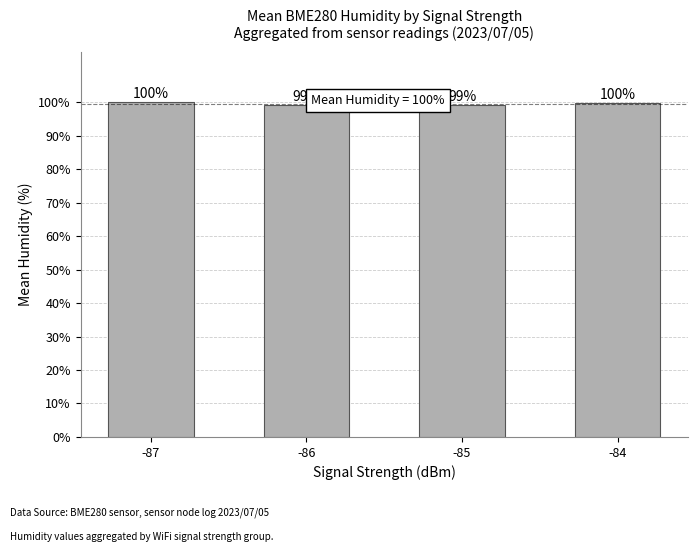

What is the average value?

99.6